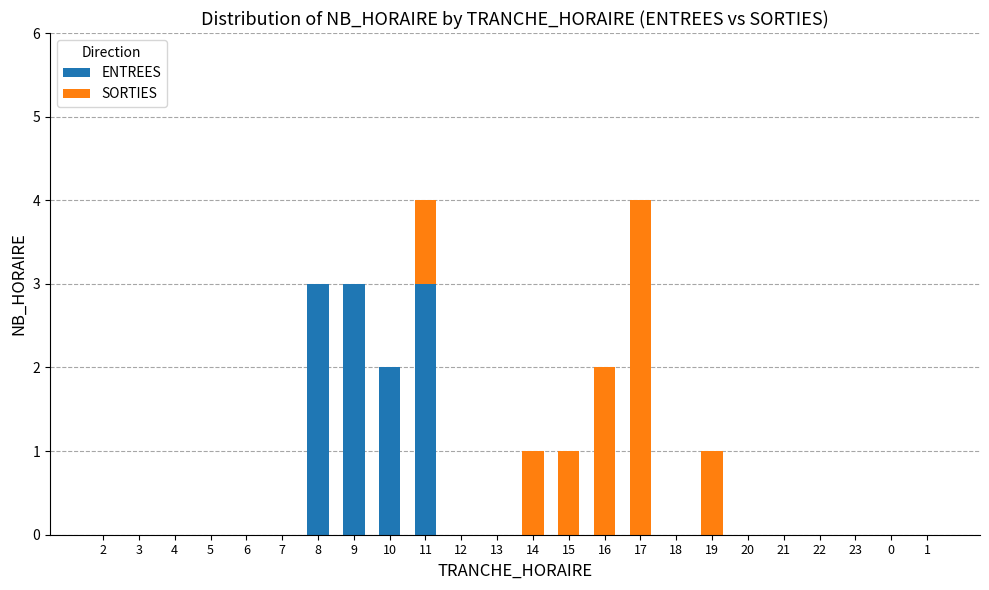

What is the sum of the ENTREES values at 22 and 9?

3